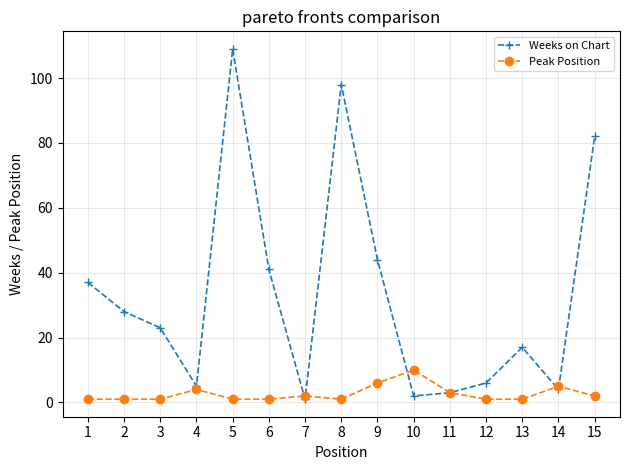

Between which two adjacent categories do Weeks on Chart and Peak Position first intersect?

6 and 7